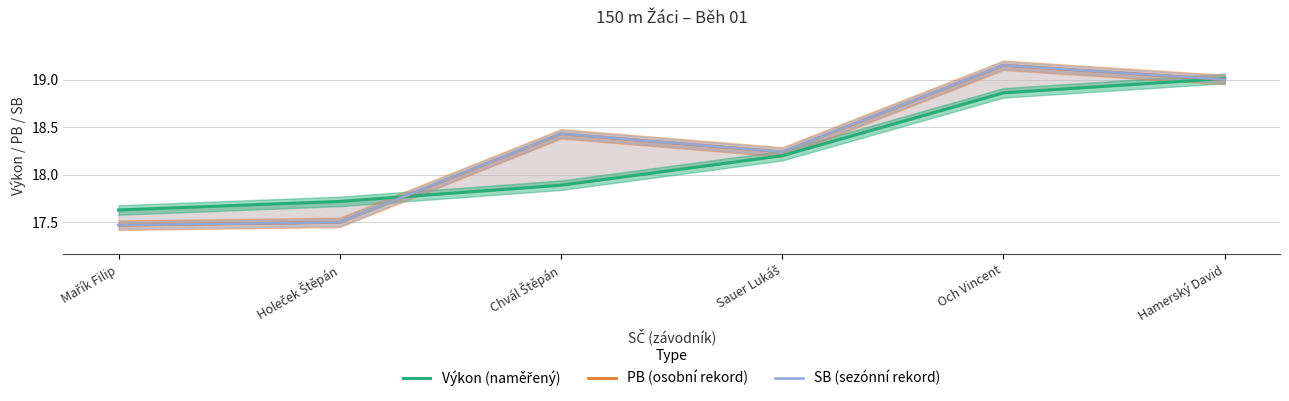

Is it true that Výkon (naměřený) equals 17.6 at Mařík Filip?

True